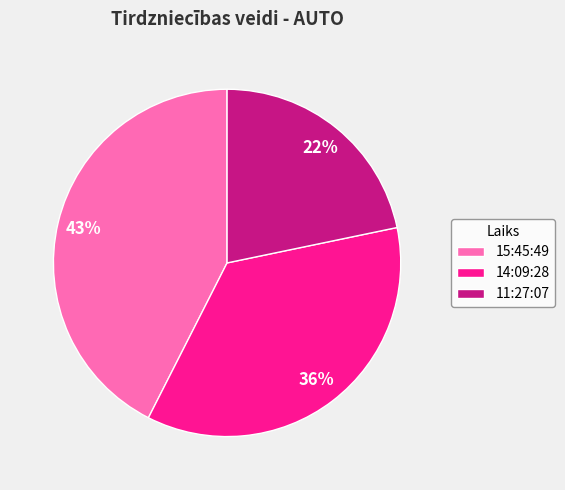

Is 11:27:07 the majority of the pie?

No